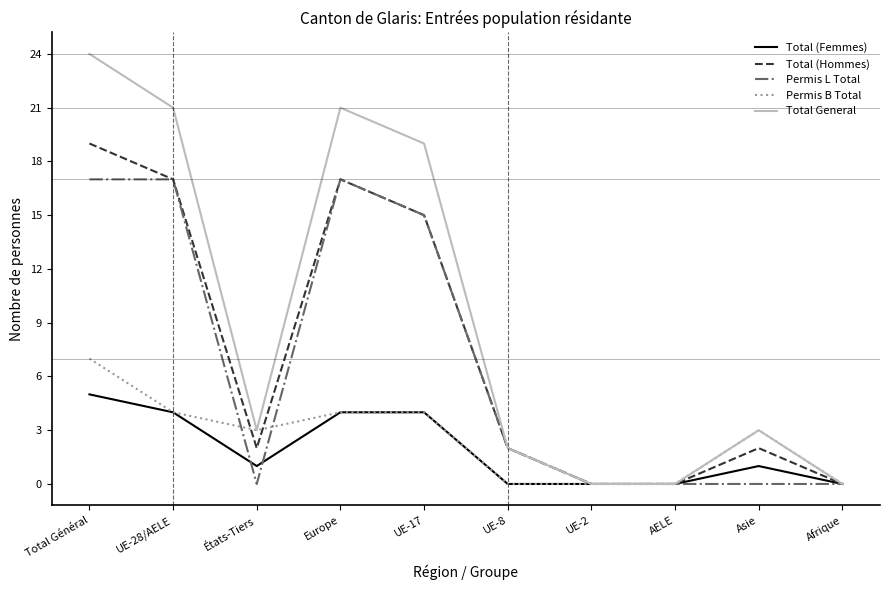

Rank the series by their maximum value, from lowest to highest.

Total (Femmes), Permis B Total, Permis L Total, Total (Hommes), Total General